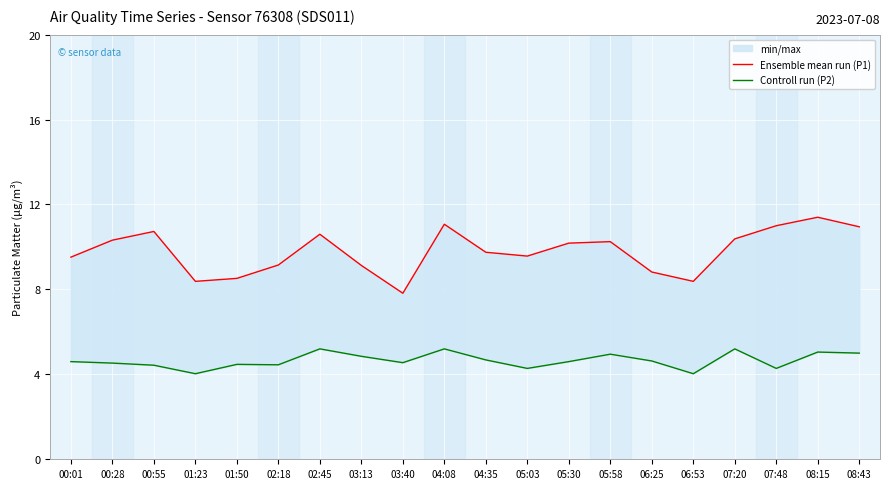

Does the chart display data point markers on the line(s)?

No